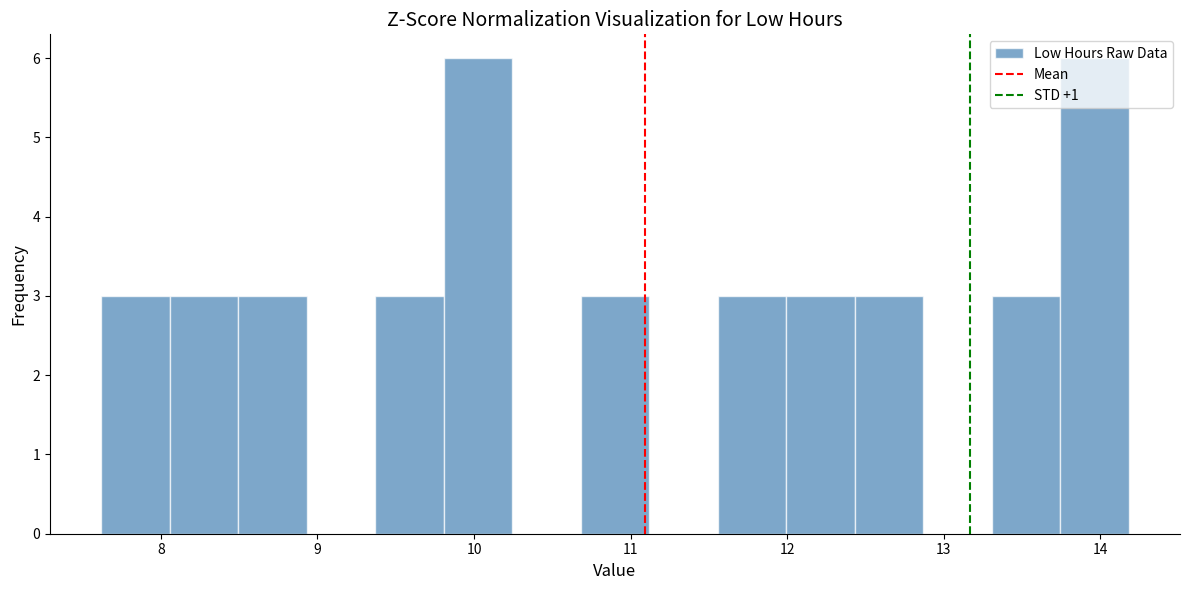

How tall is the bar that spans 10.7 to 11.1 on the x-axis? Neither the bar edges nor the heights are printed on the chart, so give them approximately, as read against the axes.

3